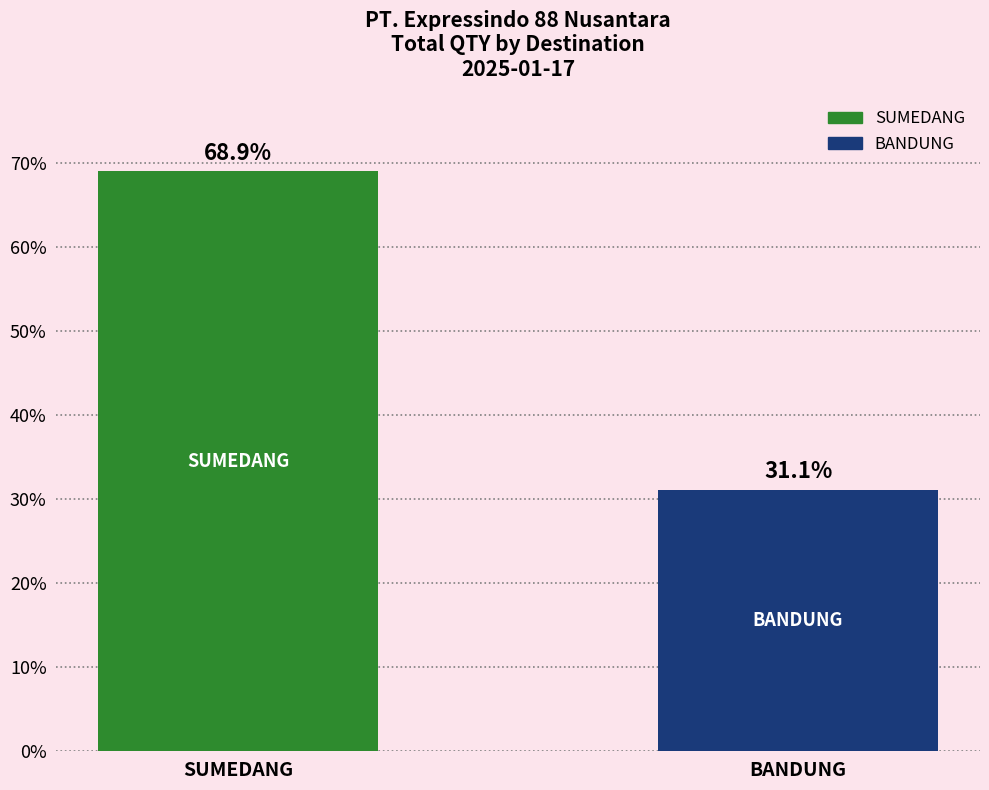

Reading left to right, what are all the values shown in this chart?

68.9	31.1